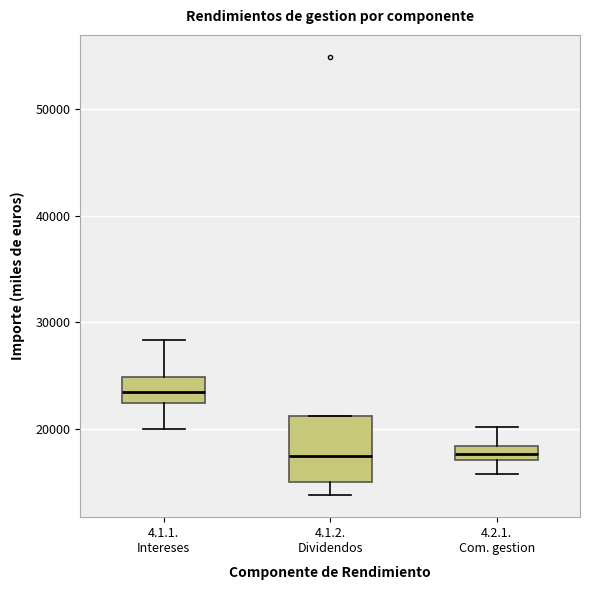

Comparing the boxes themselves (not the whiskers), which one is the tallest?

4.1.2. Dividendos